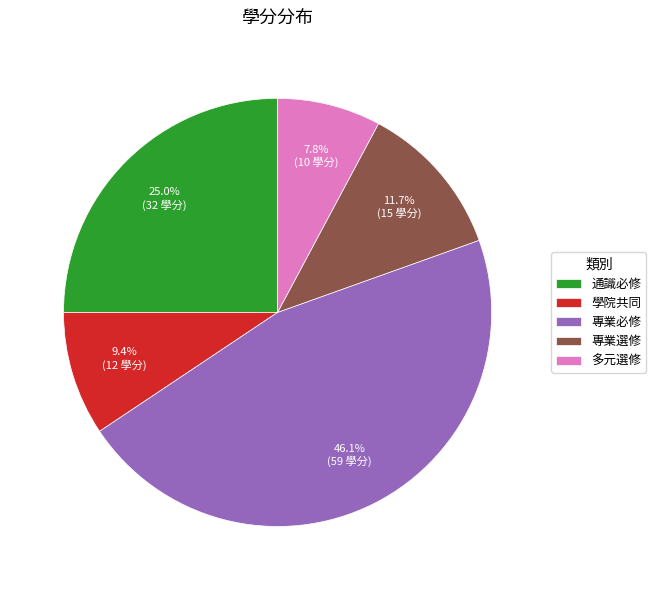

How much of the chart is everything except 專業必修?

53.9%